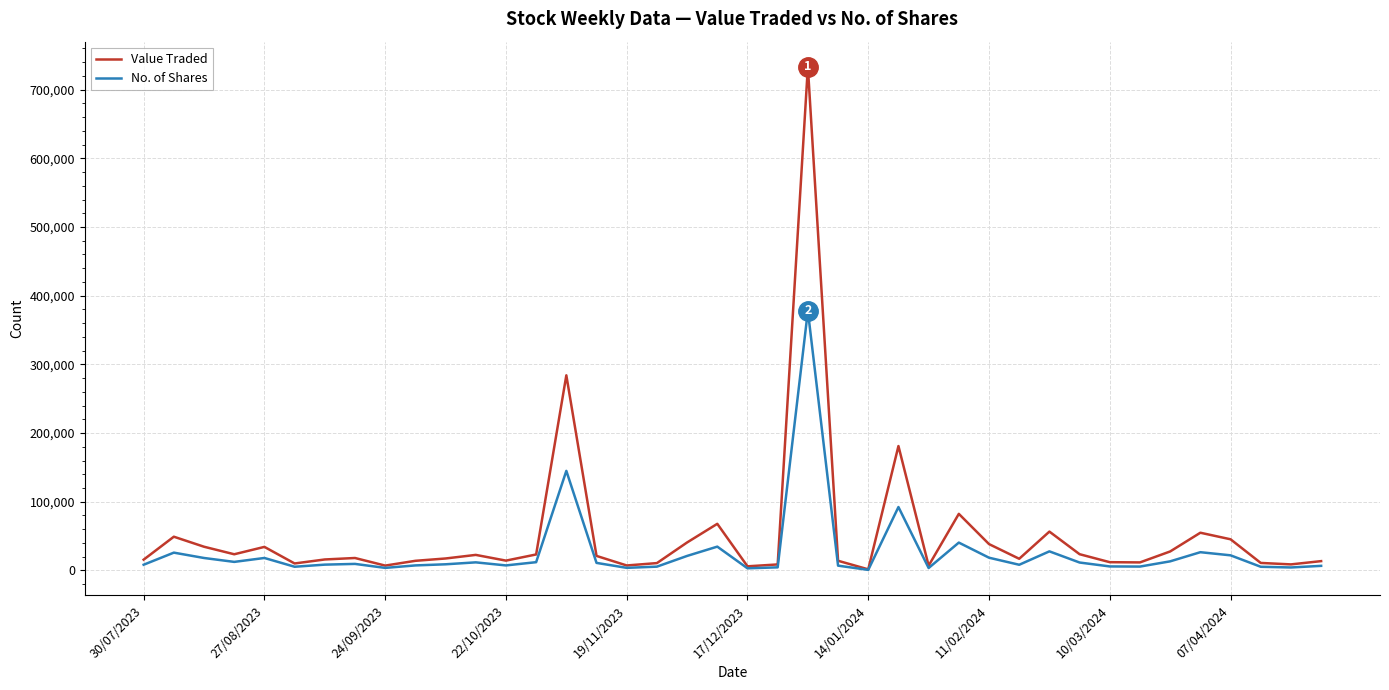

Rank the series by their average value, from highest to lowest.

Value Traded, No. of Shares